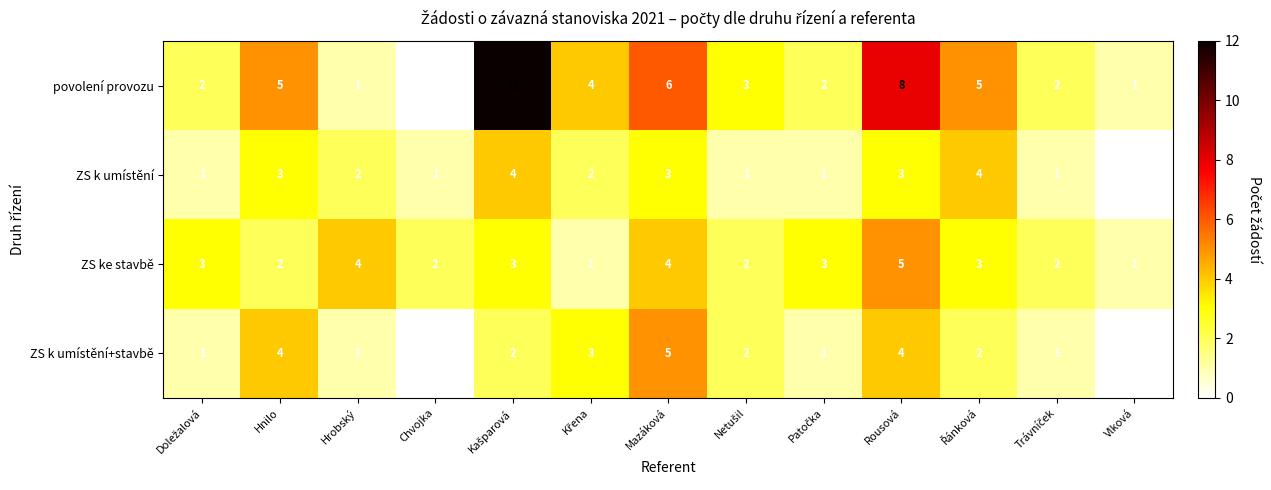

Which category has the lowest value in the ZS k umístění series?

Vlková